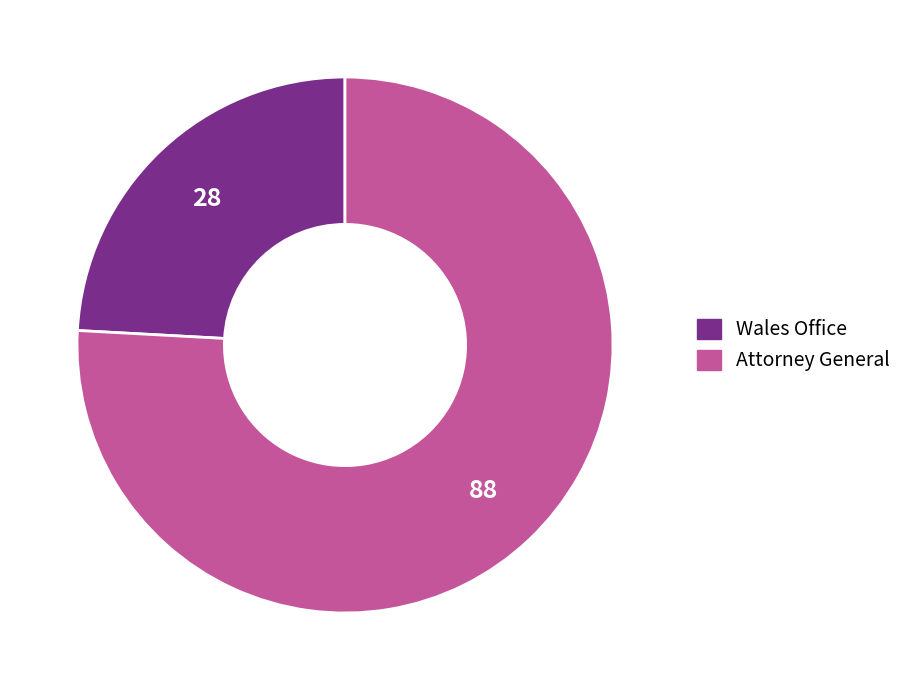

True or false: Wales Office accounts for 24% of the total.

True